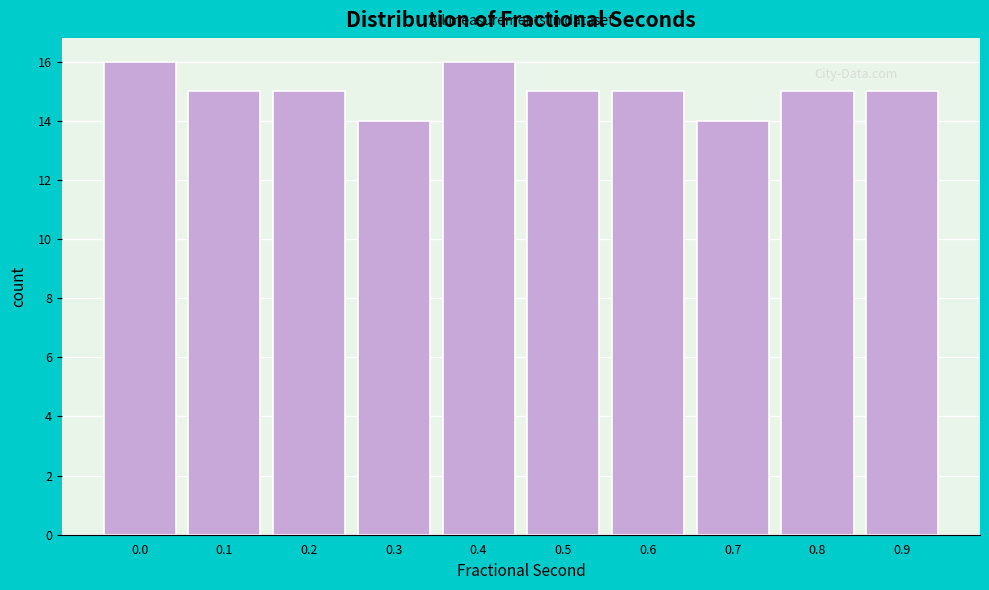

Reading right to left, what are all the values shown in this chart?

0.9=15	0.8=15	0.7=14	0.6=15	0.5=15	0.4=16	0.3=14	0.2=15	0.1=15	0.0=16